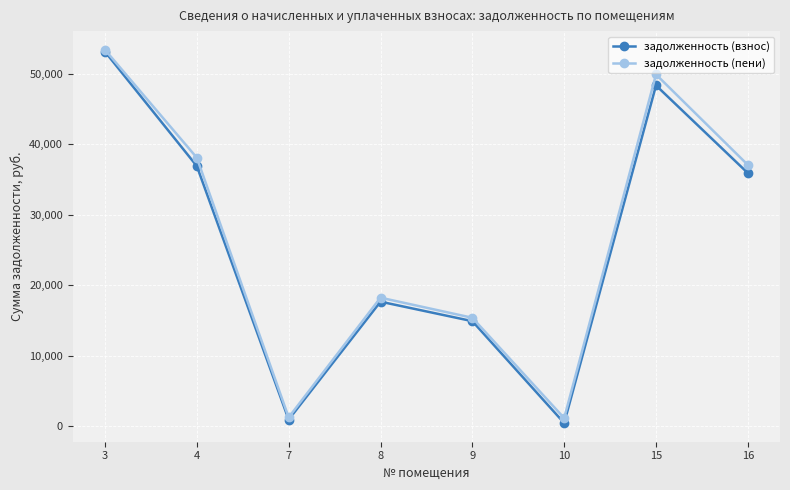

What is the total value across all series at 3?

106544.8